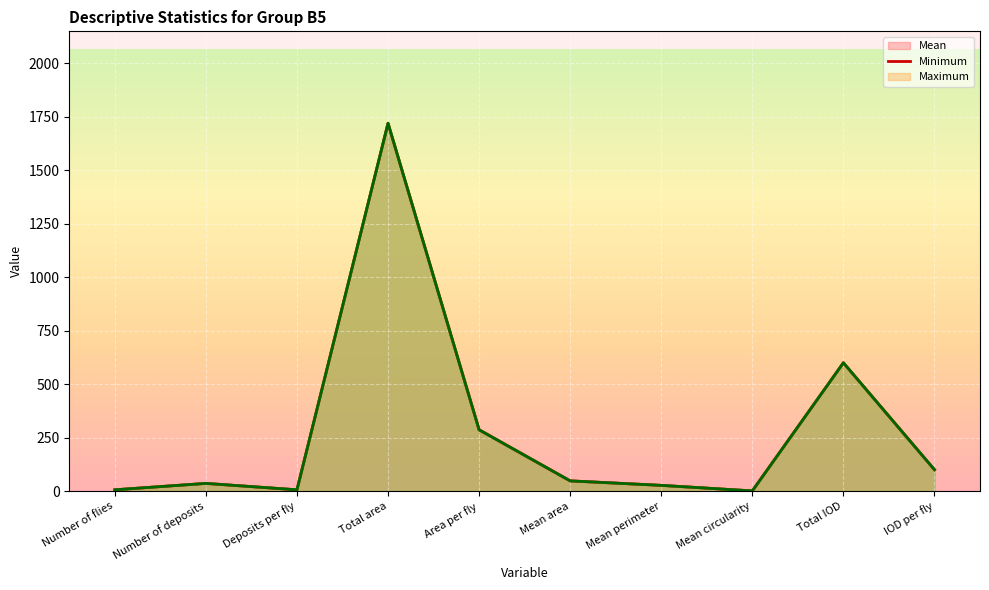

What is the difference between the maximum and minimum values in the Maximum series?

1719.2